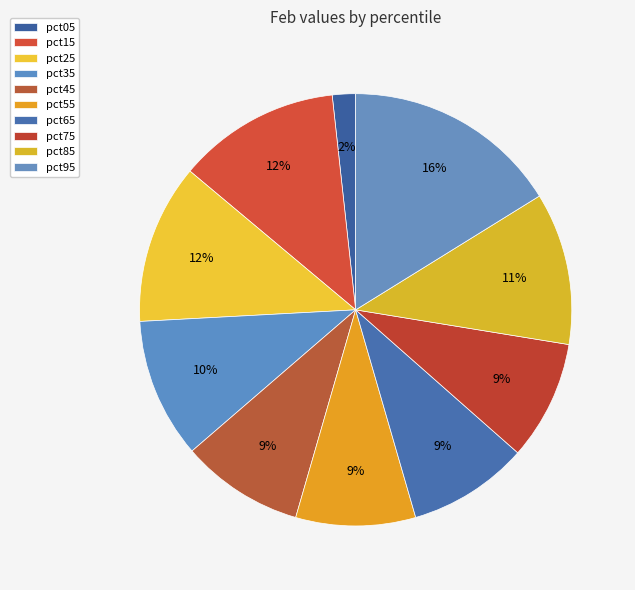

Does pct05 account for over 50% of the chart?

No